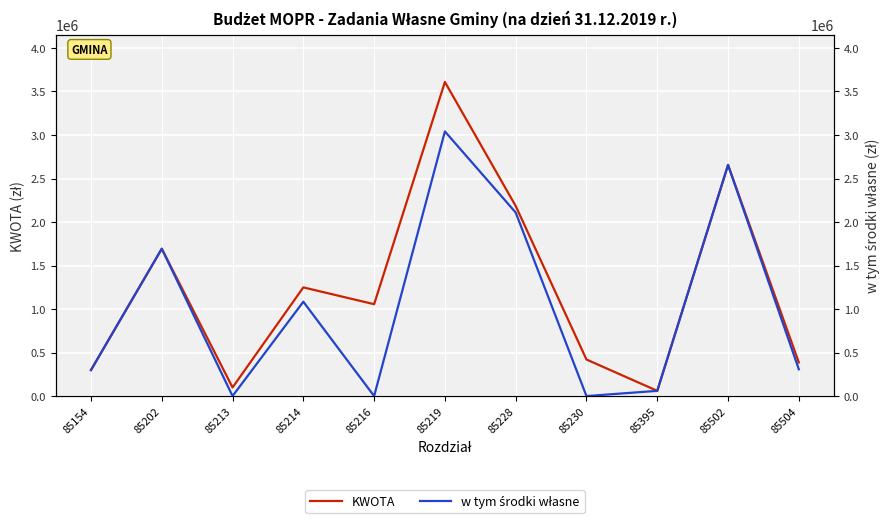

True or false: w tym środki własne and KWOTA cross at least once.

False